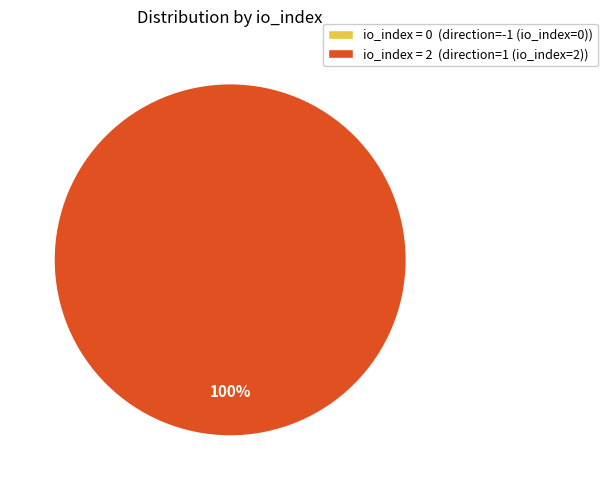

Is there any slice that represents more than half of the pie?

Yes